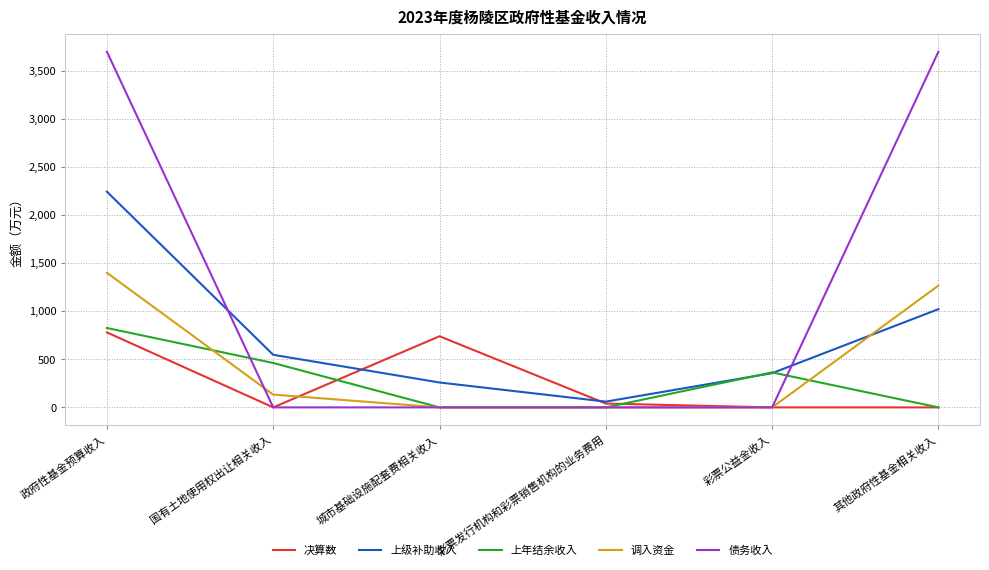

Which series has the widest spread of values?

债务收入